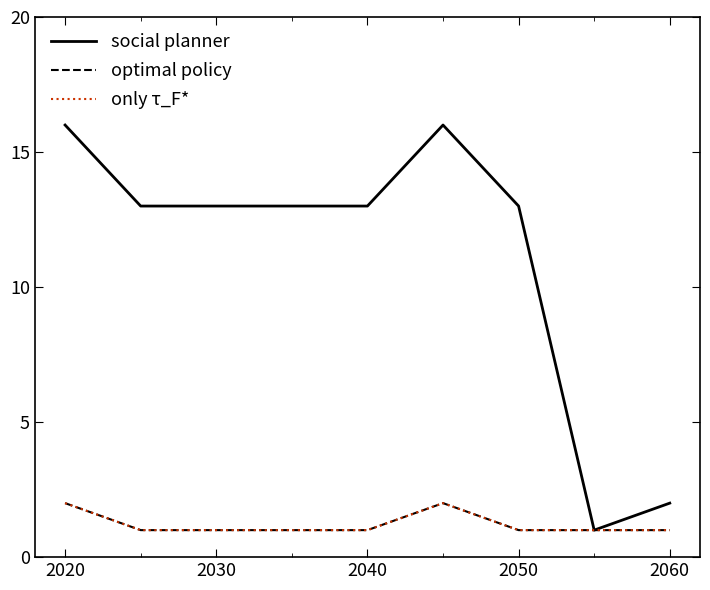

What is the minimum value for social planner?

1